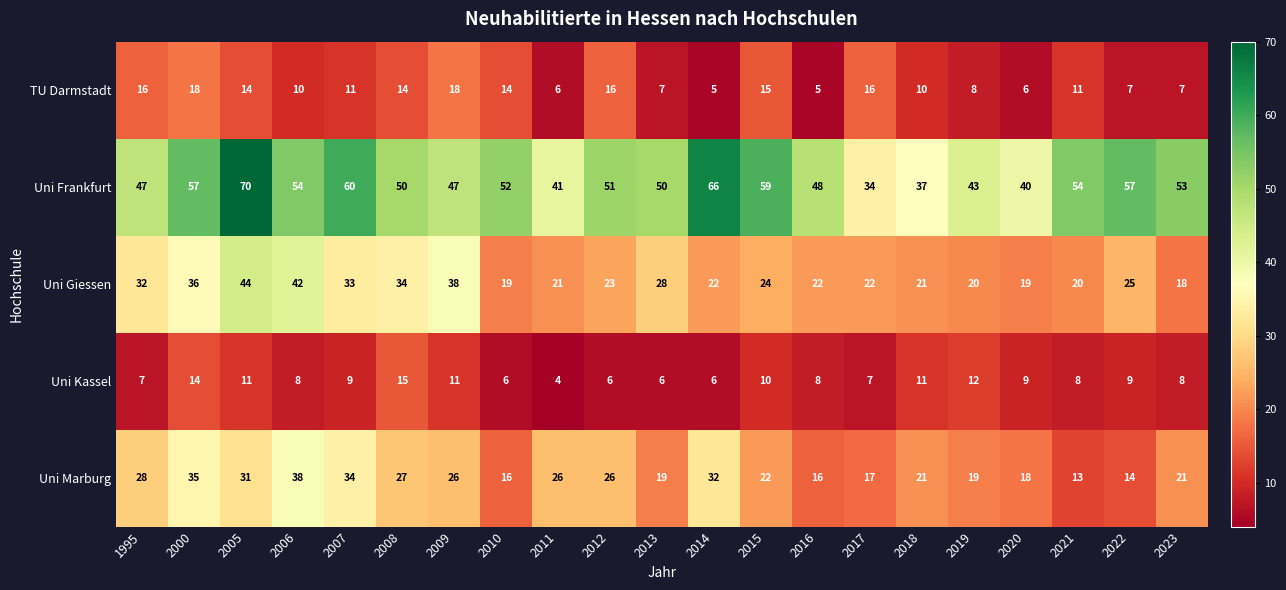

Is it true that Uni Marburg equals 27 at 2008?

True